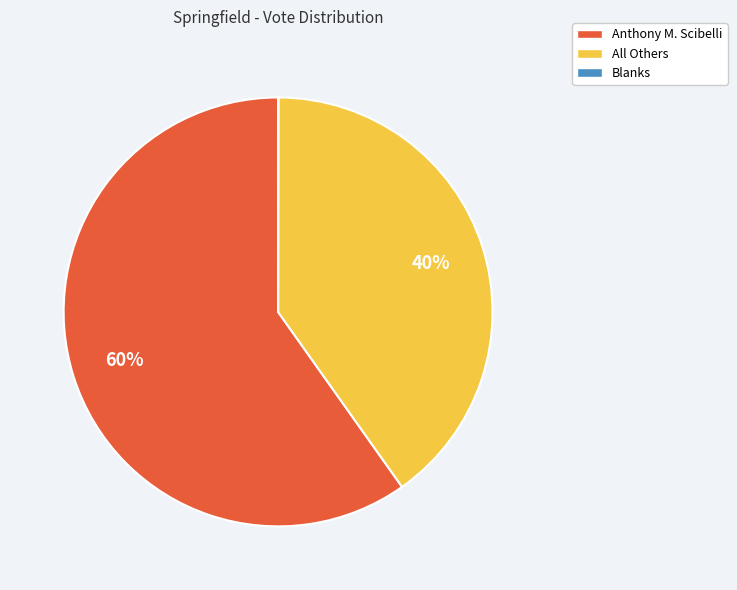

To the nearest percent, what percentage of the pie is All Others?

40%